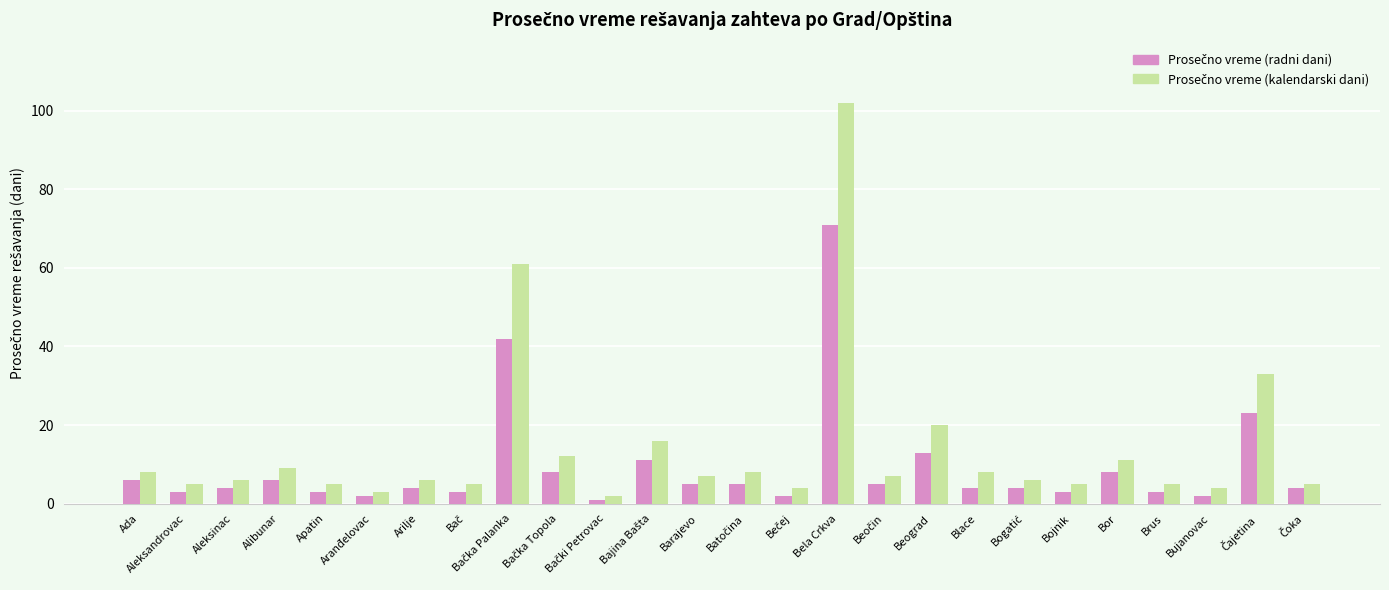

At which category is the sum across all series the highest?

Bela Crkva